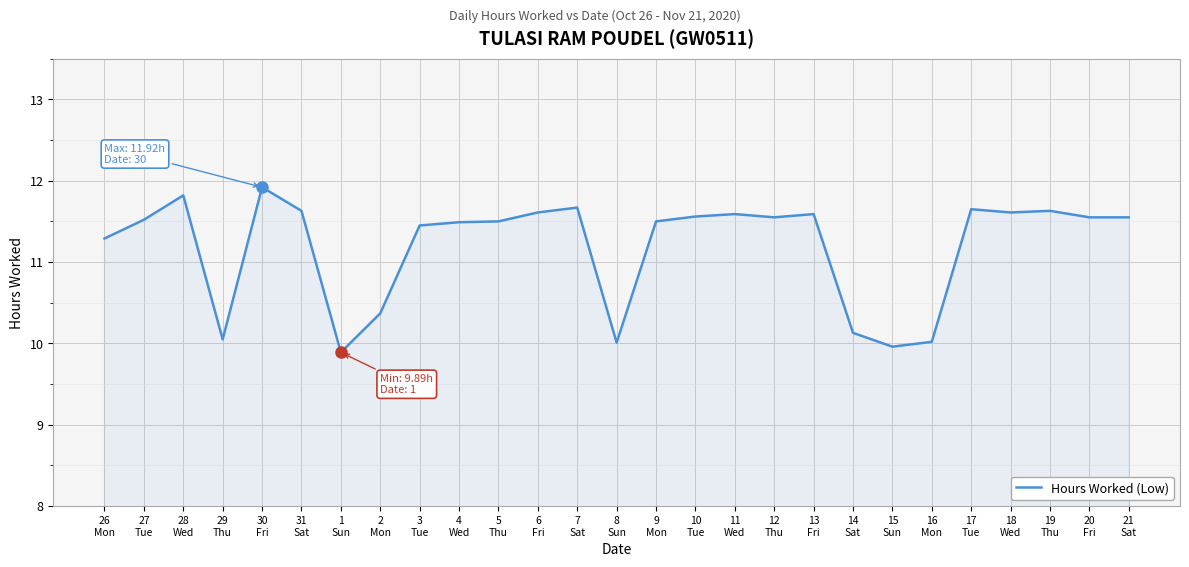

What is the difference between the maximum and minimum values?

2.0